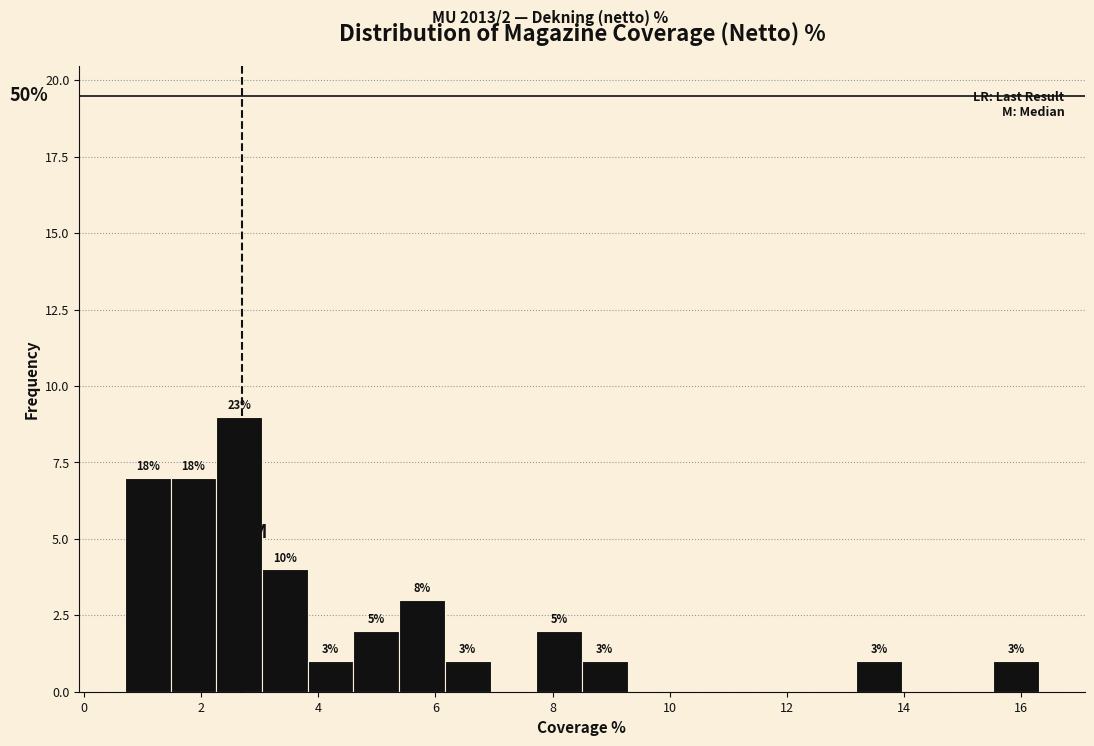

Read against the x-axis, roughly where is the centre of the tallest bar?

2.6